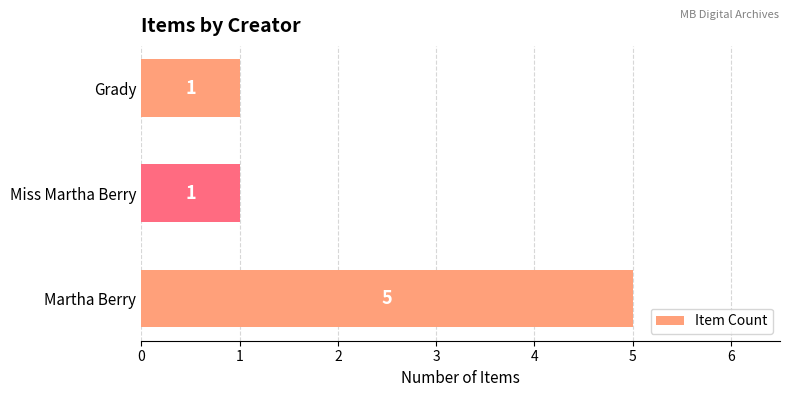

What is the maximum value shown in the chart?

5